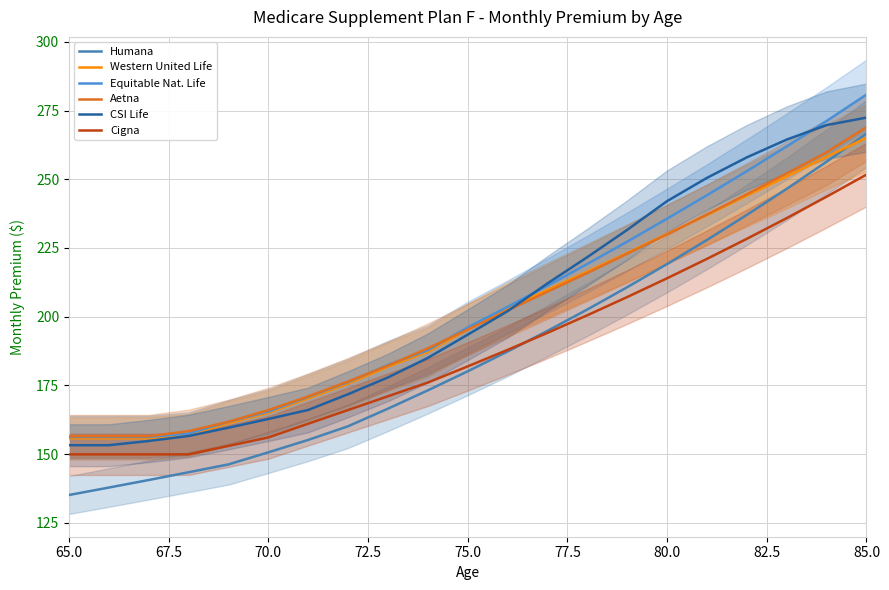

What is the difference between the maximum and minimum values in the CSI Life series?

119.2